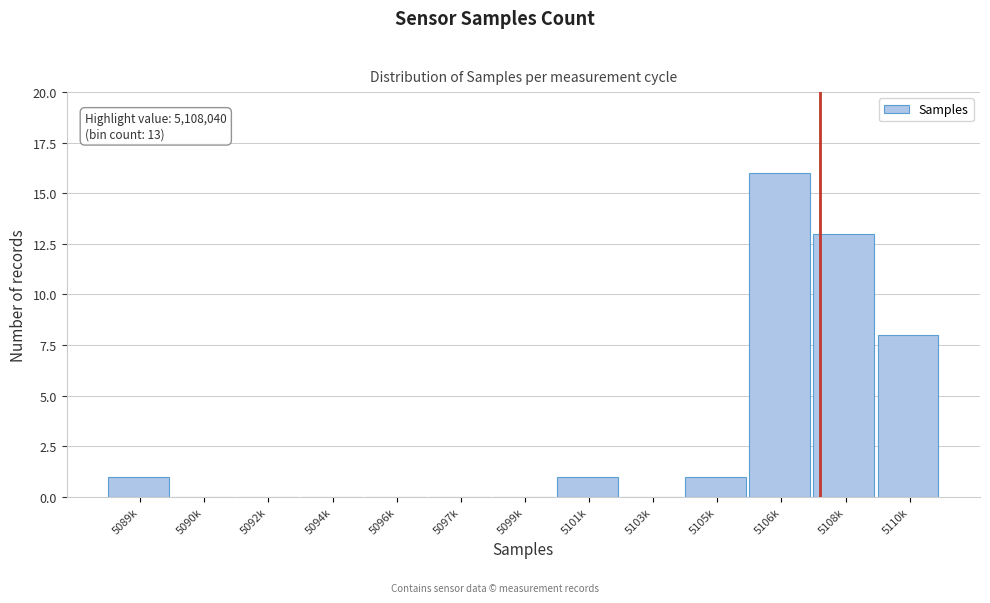

Reading right to left, list all the values displayed in this chart.

5110k=8	5108k=13	5106k=16	5105k=1	5103k=0	5101k=1	5099k=0	5097k=0	5096k=0	5094k=0	5092k=0	5090k=0	5089k=1